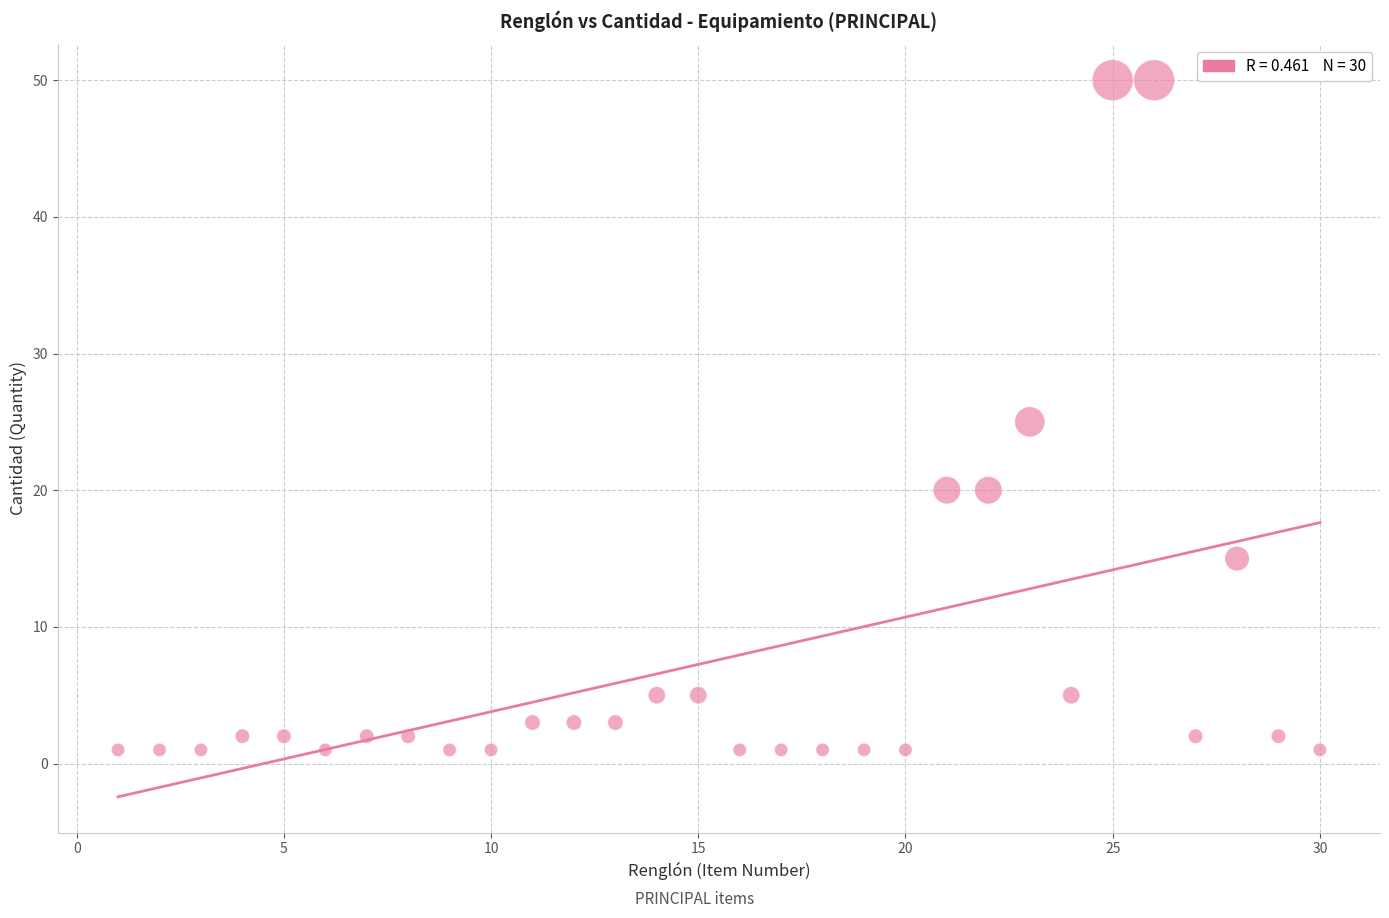

What is the range of Y values (max minus min)?

49